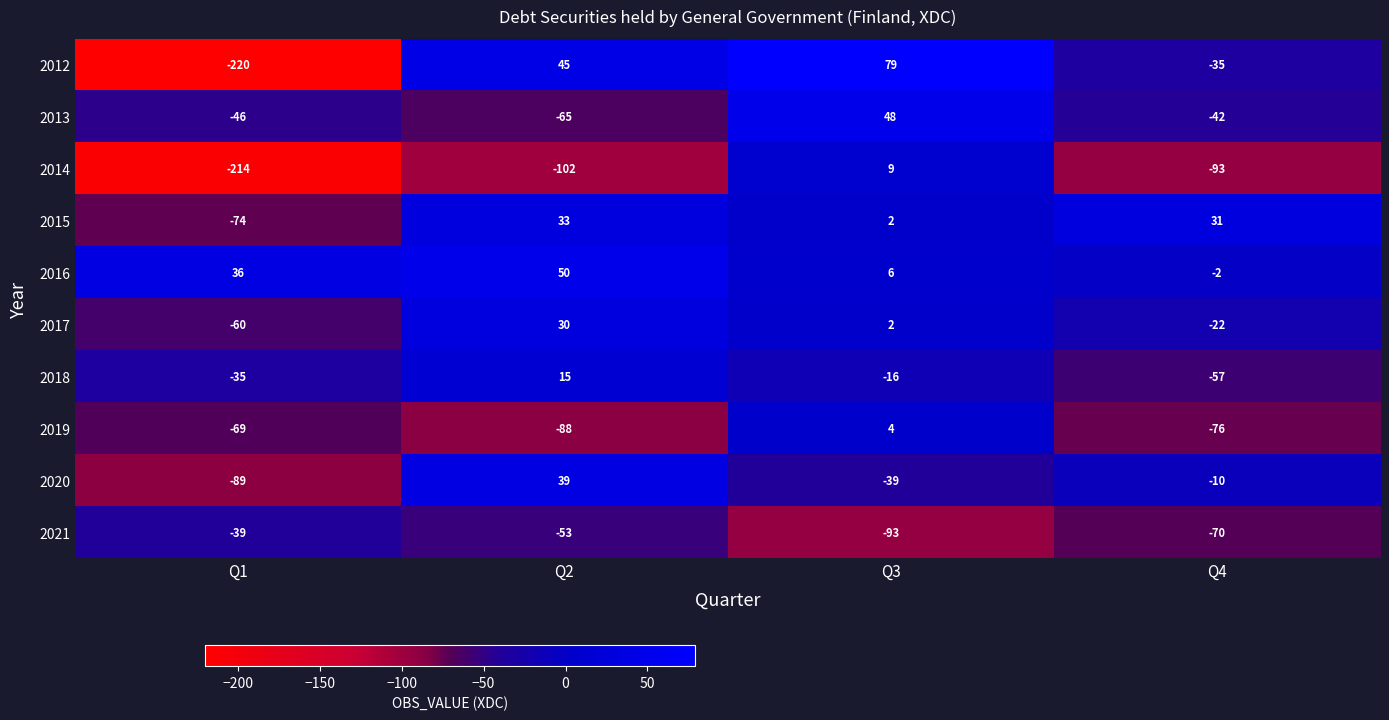

What is the minimum value shown in the chart?

-220